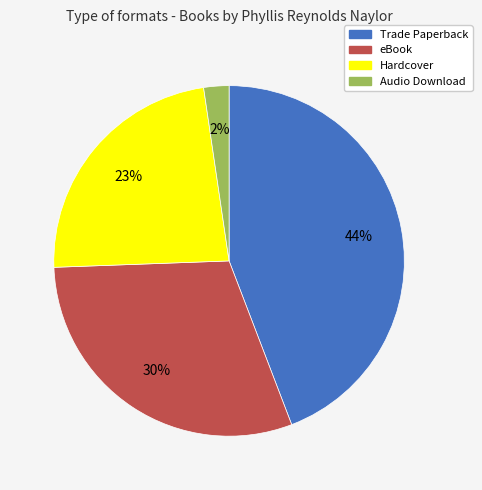

To the nearest percent, what is the average slice percentage?

25%